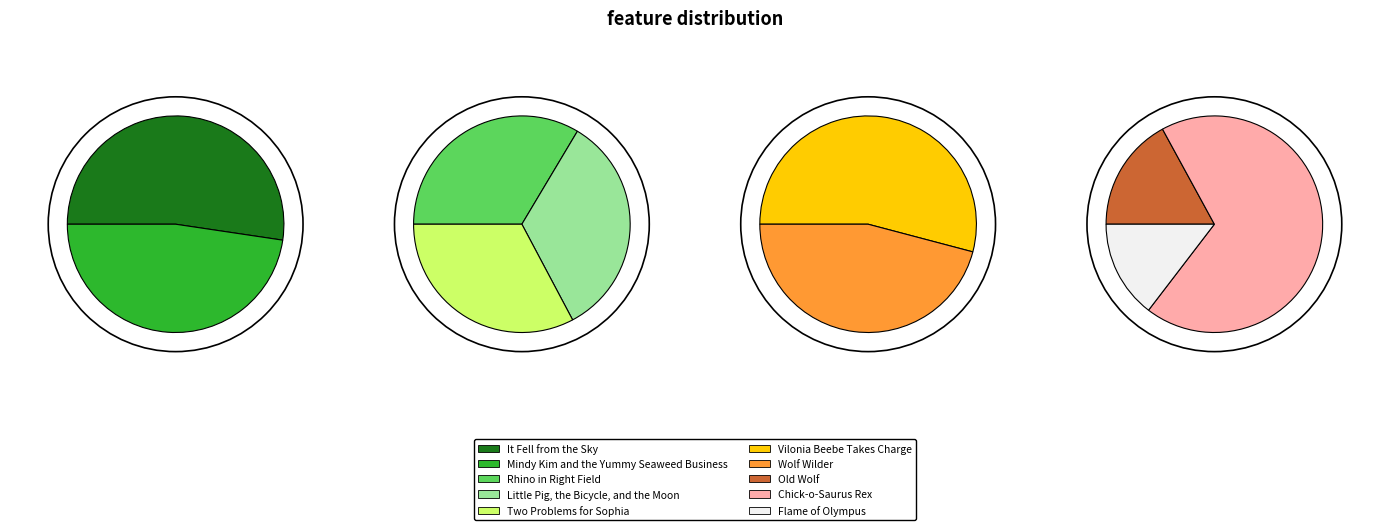

Does any single category account for the majority?

No